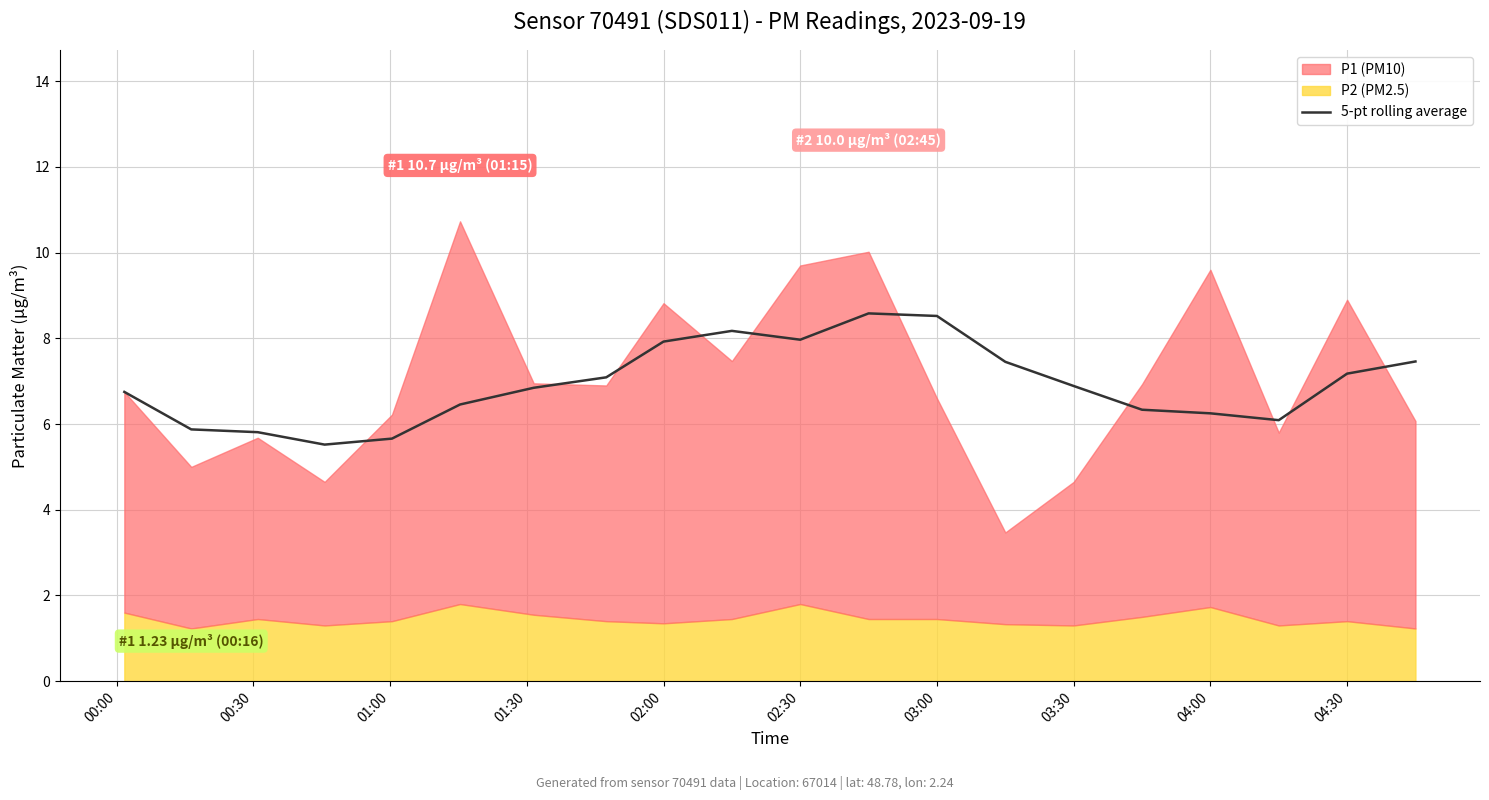

Reading left to right, extract all data points from this chart.

6.8	5.9	5.8	5.5	5.7	6.5	6.8	7.1	7.9	8.2	8.0	8.6	8.5	7.5	6.9	6.3	6.2	6.1	7.2	7.5